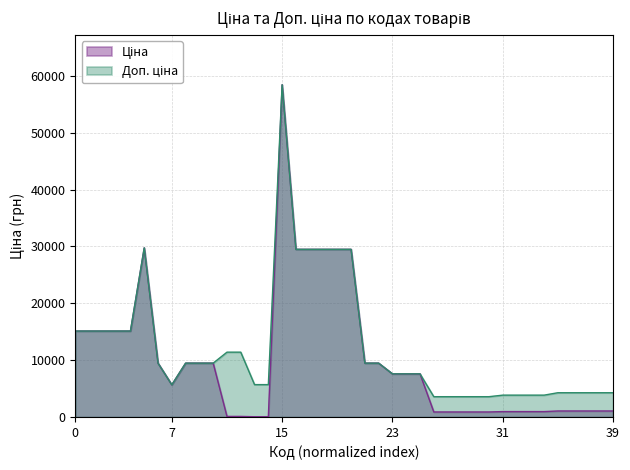

At how many categories does at least one series exceed 46124?

1